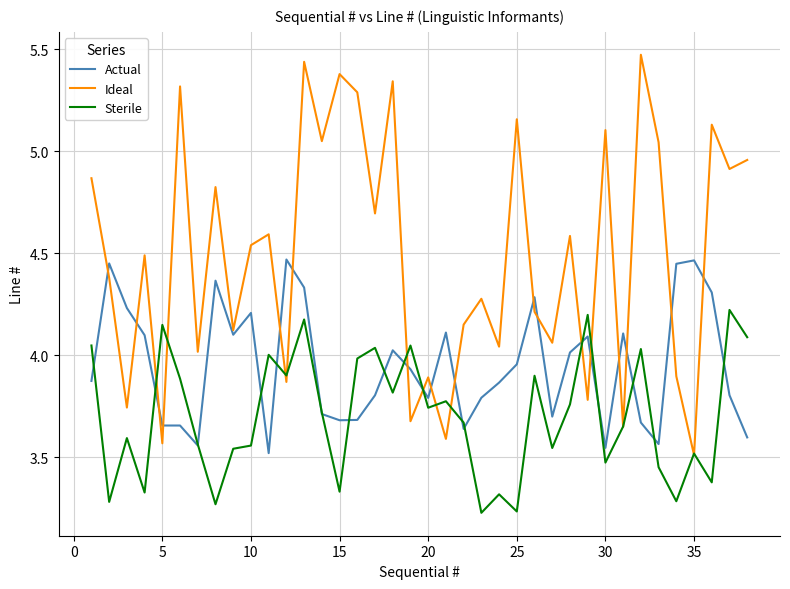

Does the chart display data point markers on the line(s)?

No